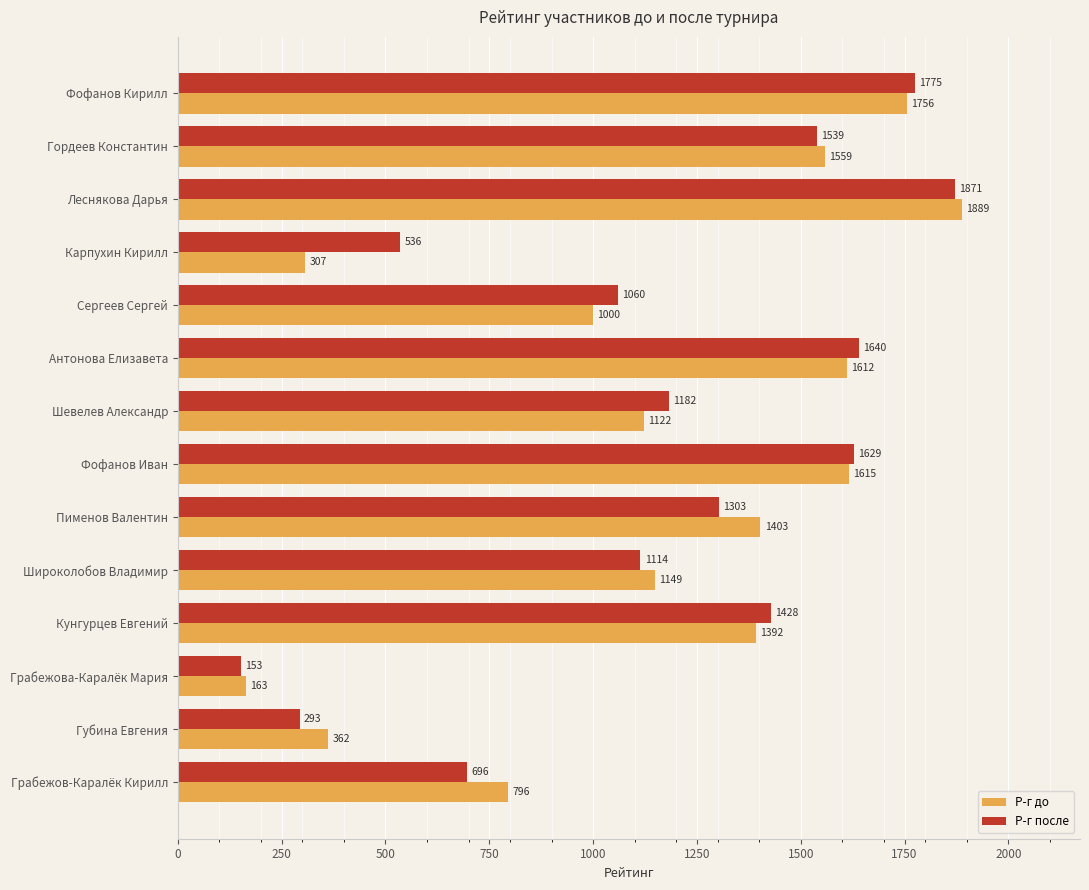

Which series has the largest range (max minus min)?

Р-г до